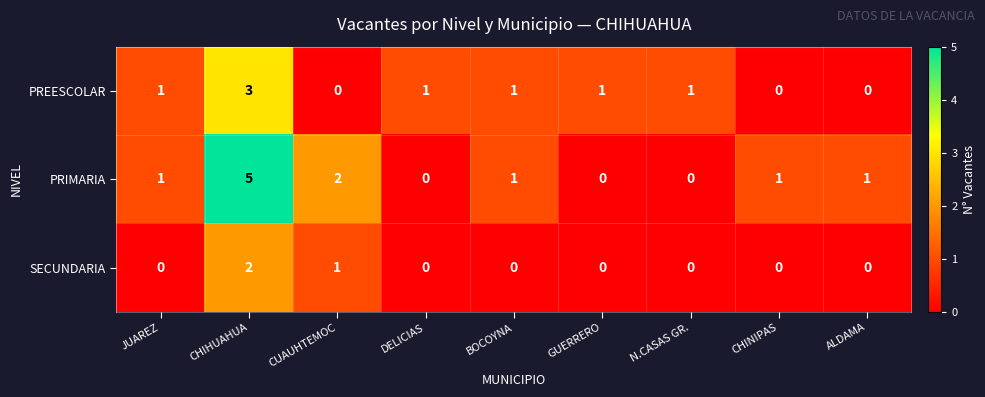

True or false: SECUNDARIA has a value of 0 at DELICIAS.

True